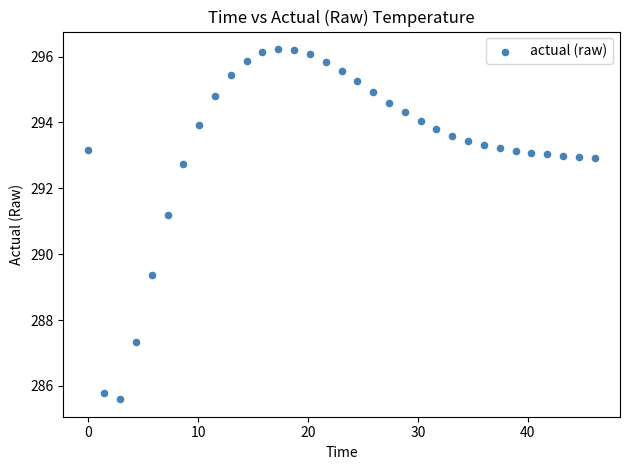

What Y value in the scatter plot is closest to 290?

289.4